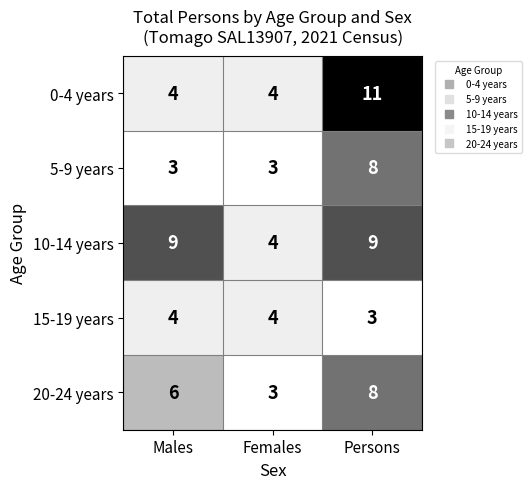

True or false: 20-24 years has a value of 1 at Males.

False